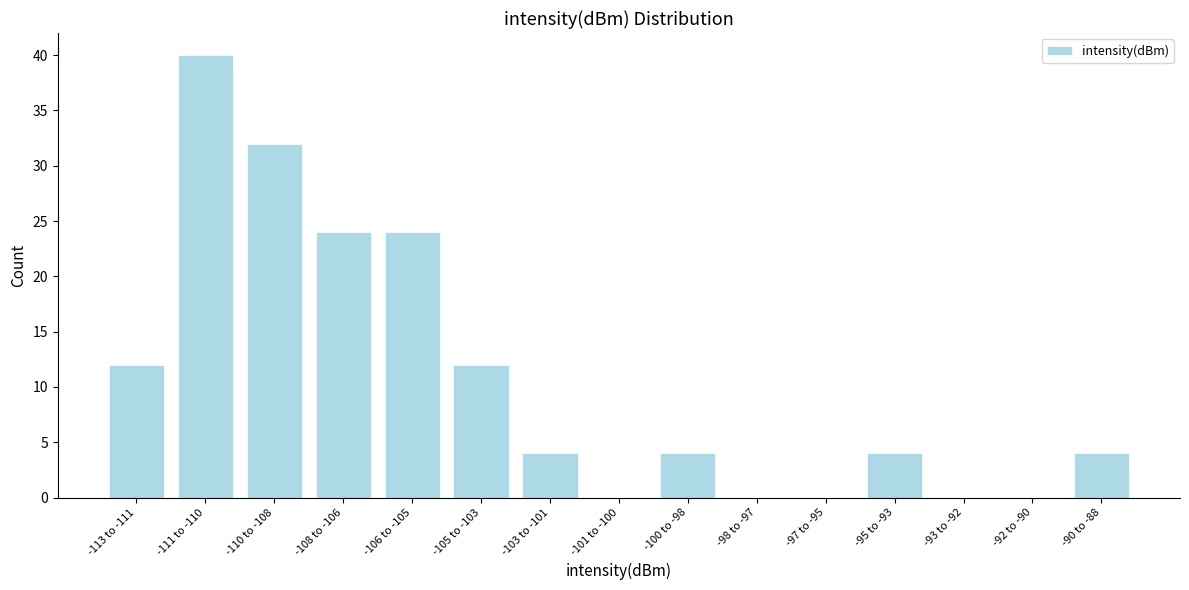

Reading left to right, extract all data points from this chart.

-113 to -111=12	-111 to -110=40	-110 to -108=32	-108 to -106=24	-106 to -105=24	-105 to -103=12	-103 to -101=4	-101 to -100=0	-100 to -98=4	-98 to -97=0	-97 to -95=0	-95 to -93=4	-93 to -92=0	-92 to -90=0	-90 to -88=4